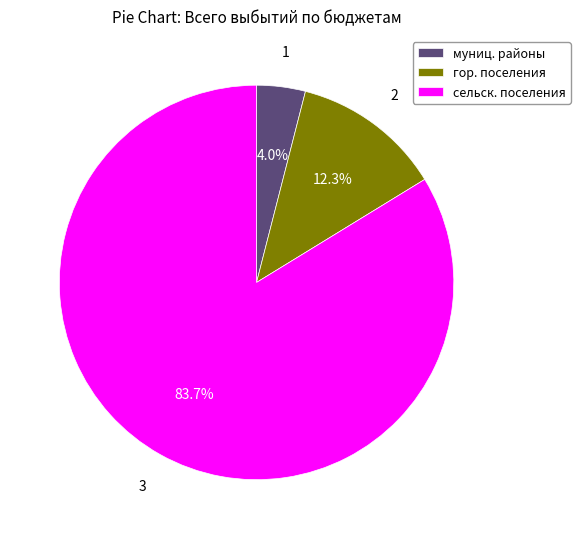

Does any single category account for the majority?

Yes